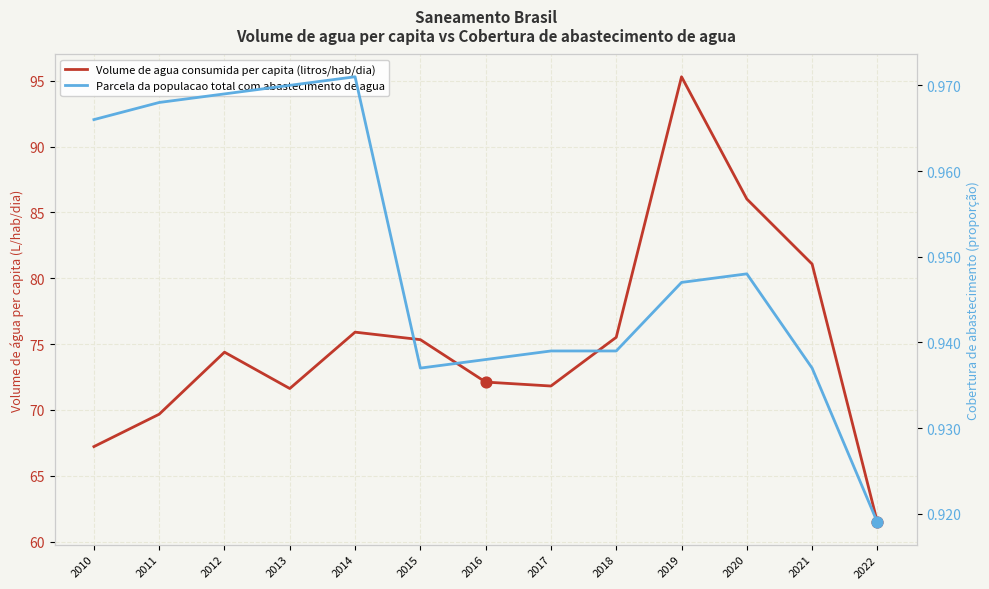

At which category is the sum across all series the highest?

2019